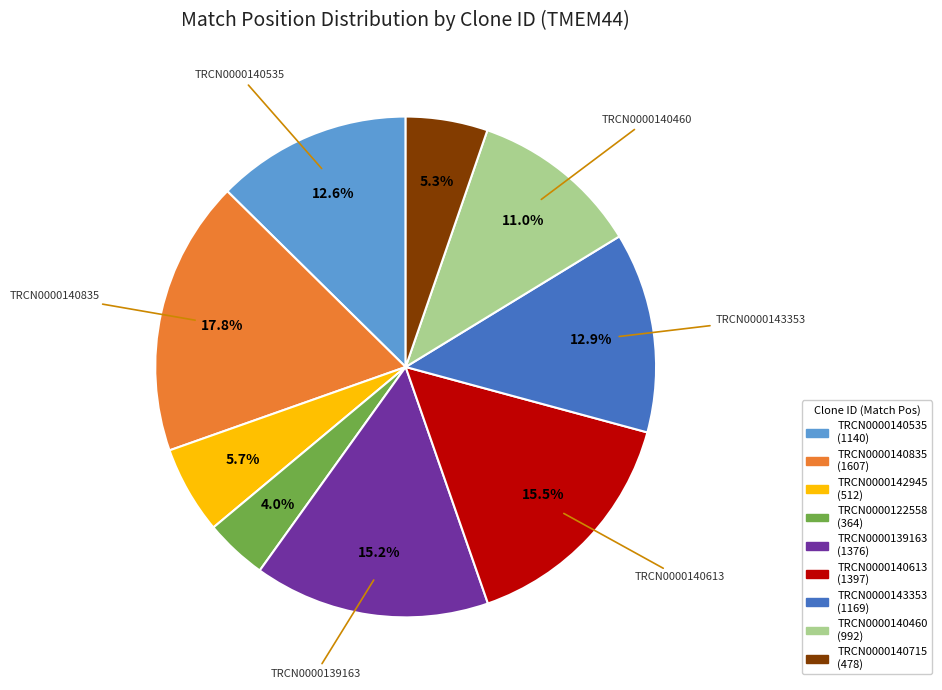

Is there a majority slice in this chart?

No